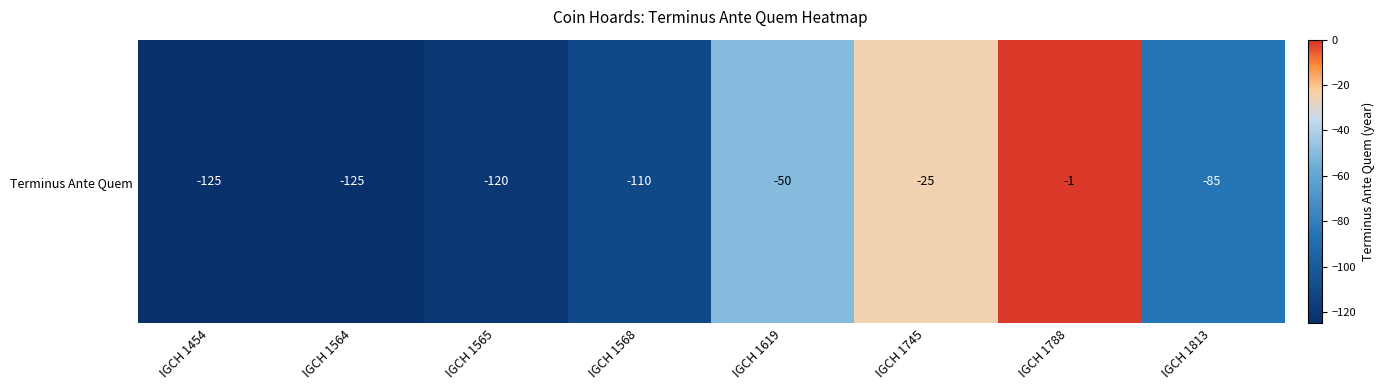

What is the sum of all values?

-641